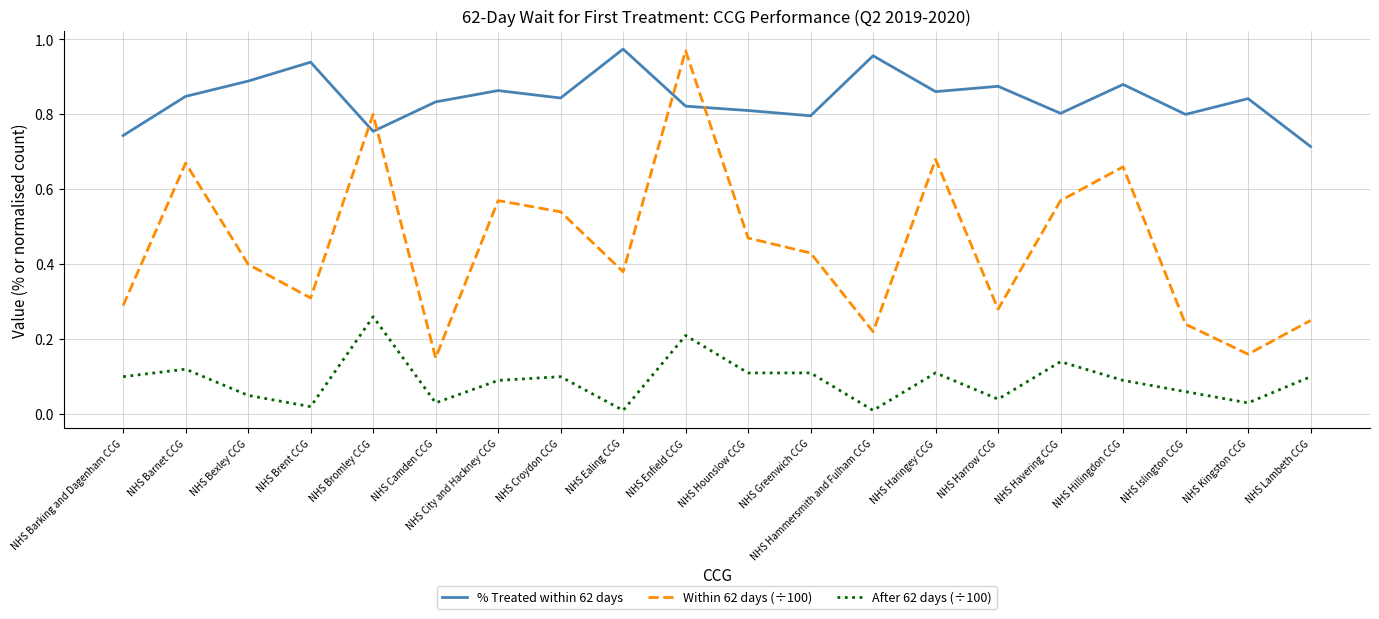

The value of Within 62 days (÷100) at NHS Ealing CCG is 0.4. True or false?

True